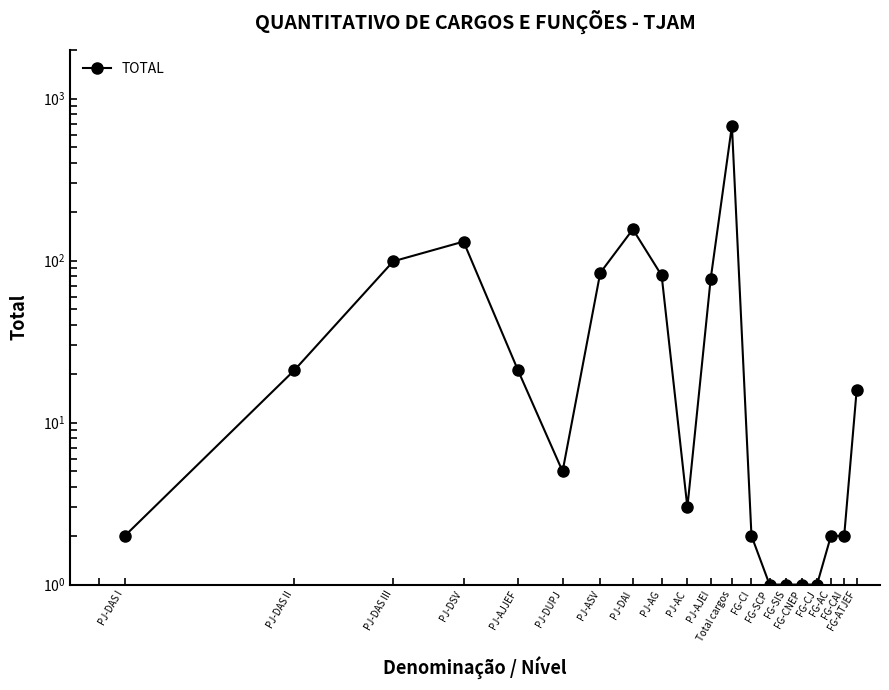

What is the minimum value shown in the chart?

1